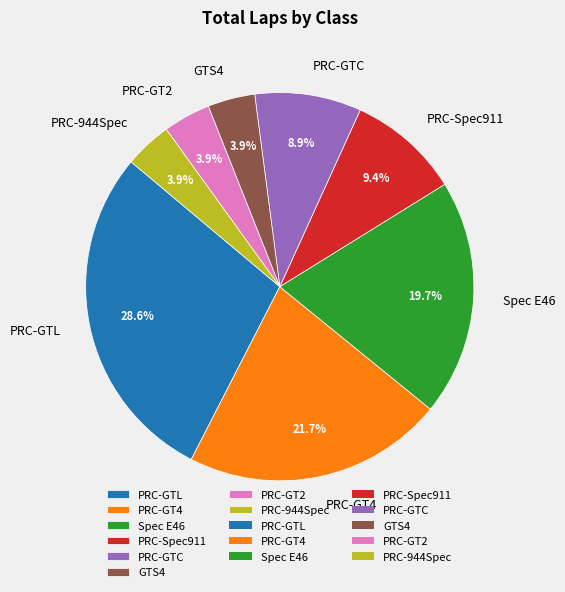

To the nearest percent, what portion does Spec E46 represent?

20%